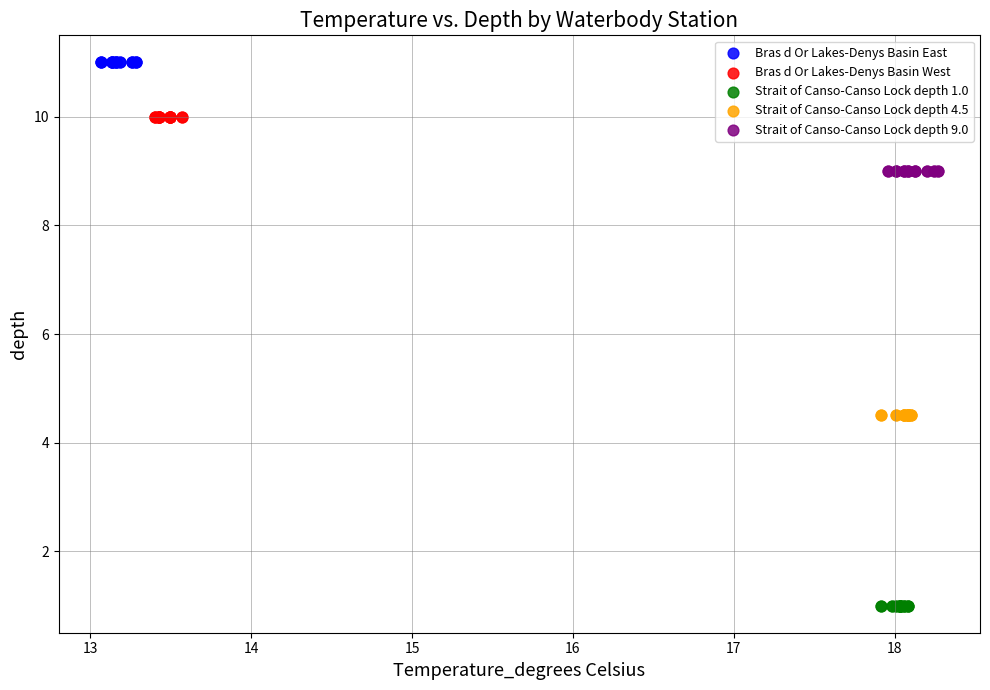

Which series contains the lowest Y value?

Strait of Canso-Canso Lock depth 1.0